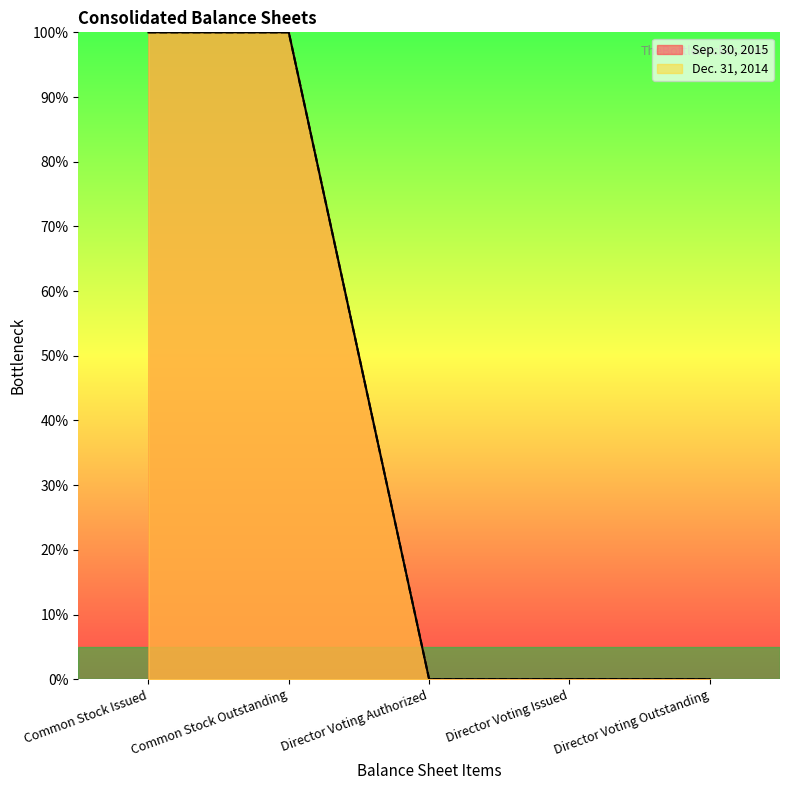

What is the label of the 1st point from the right?

Director Voting Outstanding